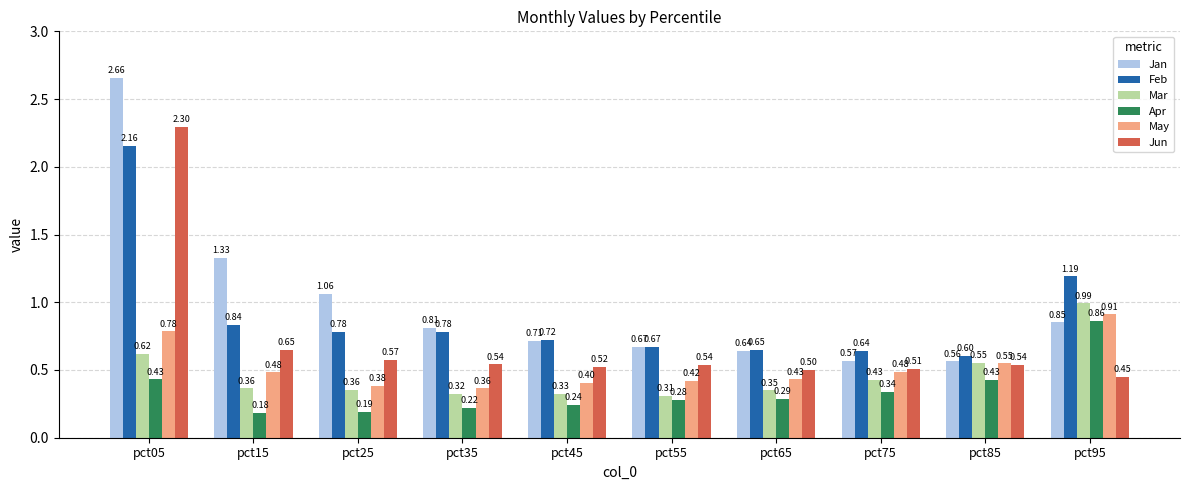

At pct05, list the series in order from largest to smallest.

Jan, Jun, Feb, May, Mar, Apr